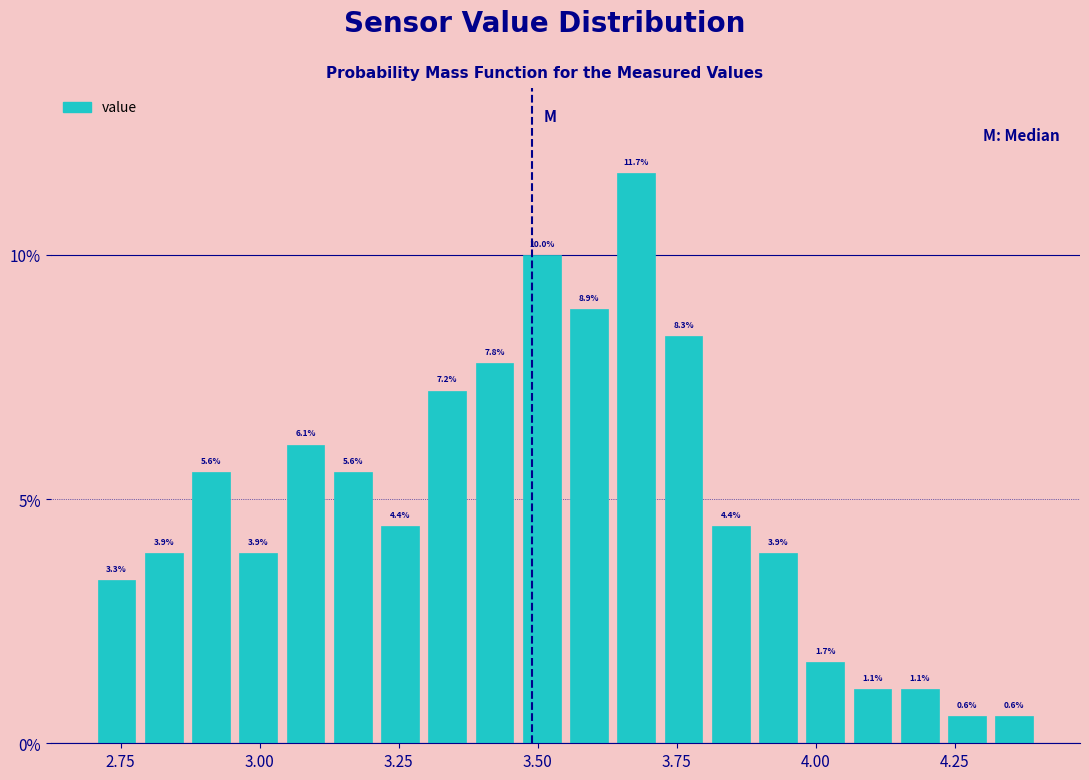

Around what value on the x-axis is the tallest bar? Give the approximate position of its centre, as read against the axis.

3.70